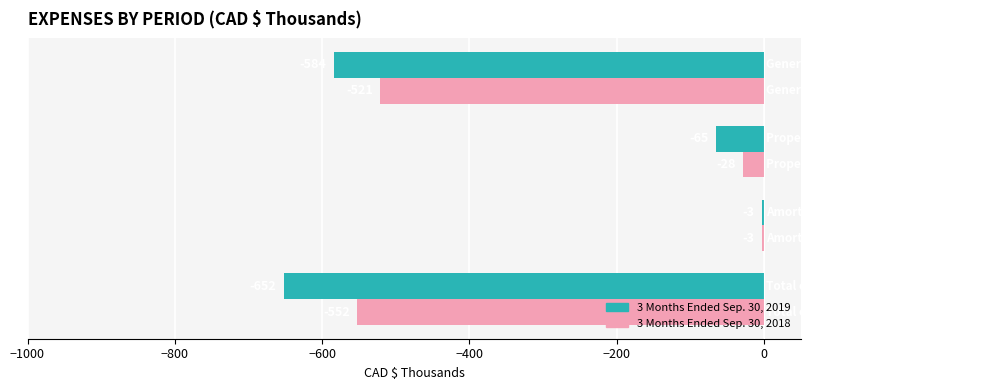

What is the highest value of the 3 Months Ended Sep. 30, 2019 series?

-3